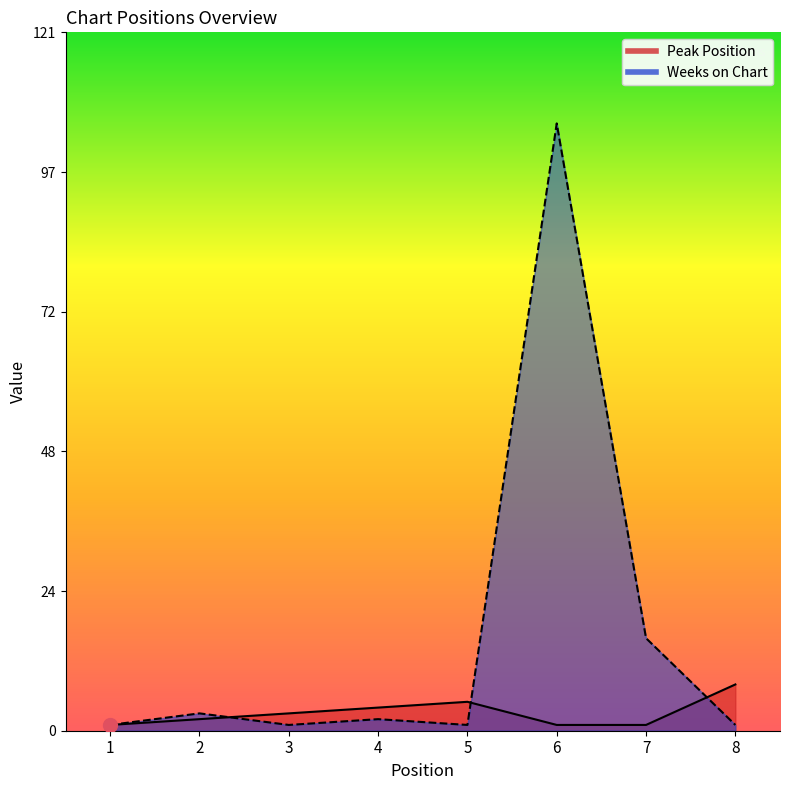

List the labels in order of Peak Position value, smallest first.

1, 6, 7, 2, 3, 4, 5, 8